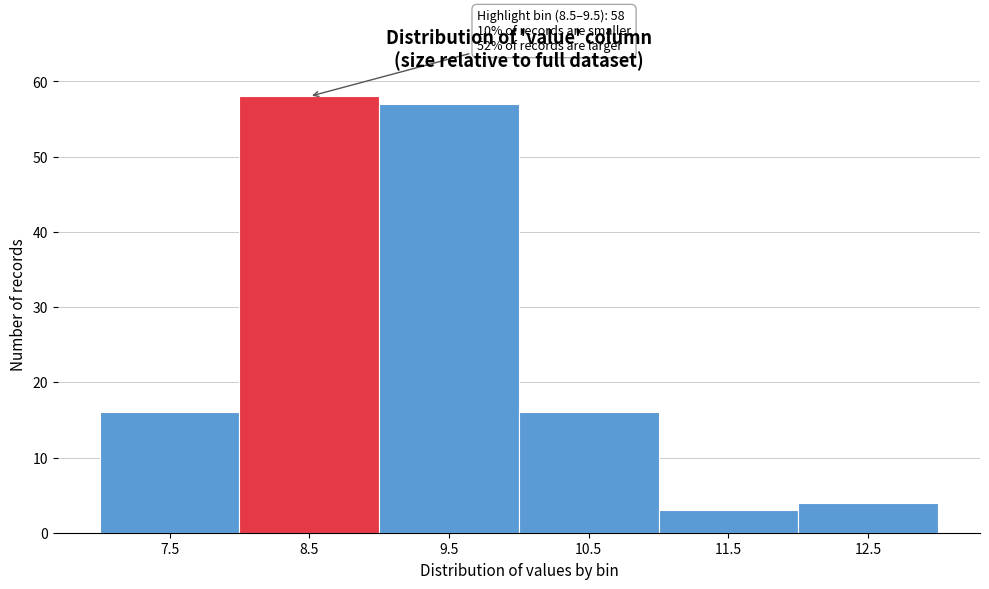

Reading right to left, extract all data points from this chart.

12.5=4	11.5=3	10.5=16	9.5=57	8.5=58	7.5=16